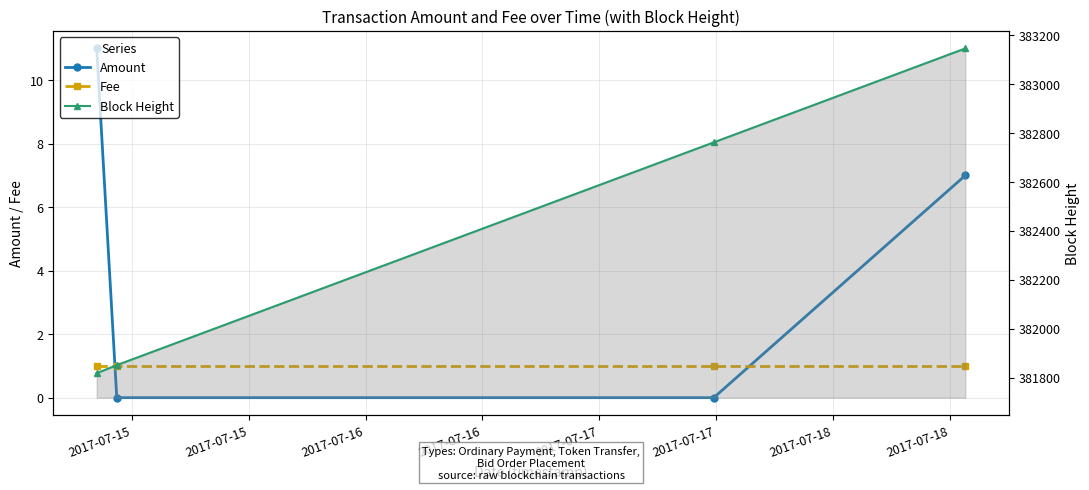

What is the difference between the highest and lowest values at 2017-07-15?

381817